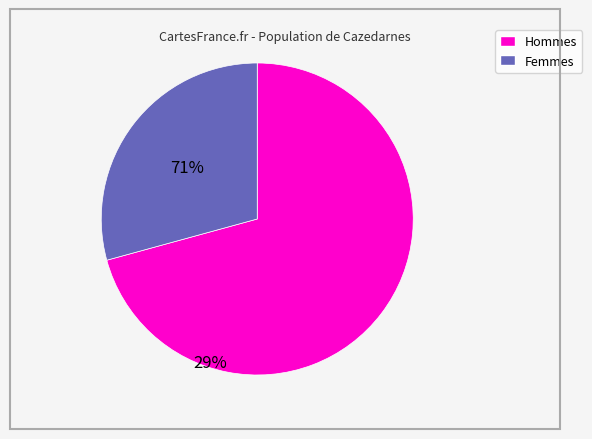

Is there any slice that represents more than half of the pie?

Yes